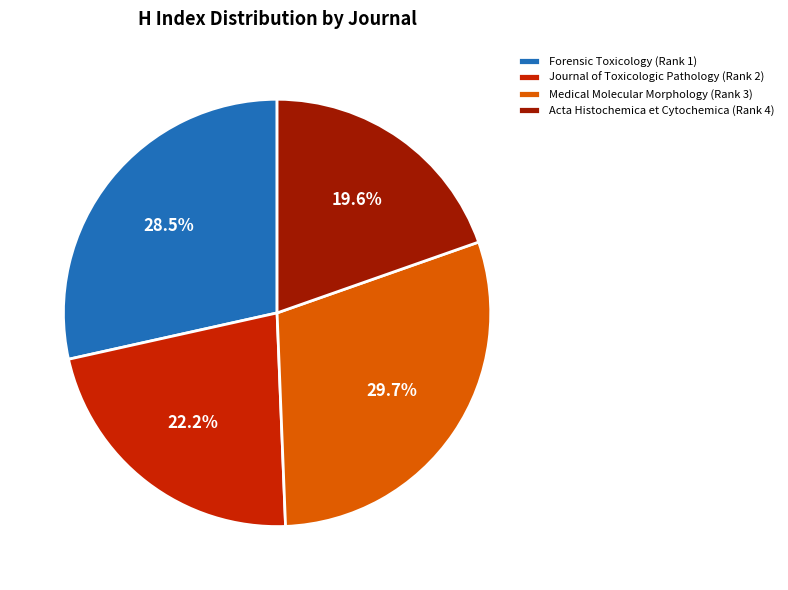

Is it true that Journal of Toxicologic Pathology (Rank 2) is 22% of the pie?

True